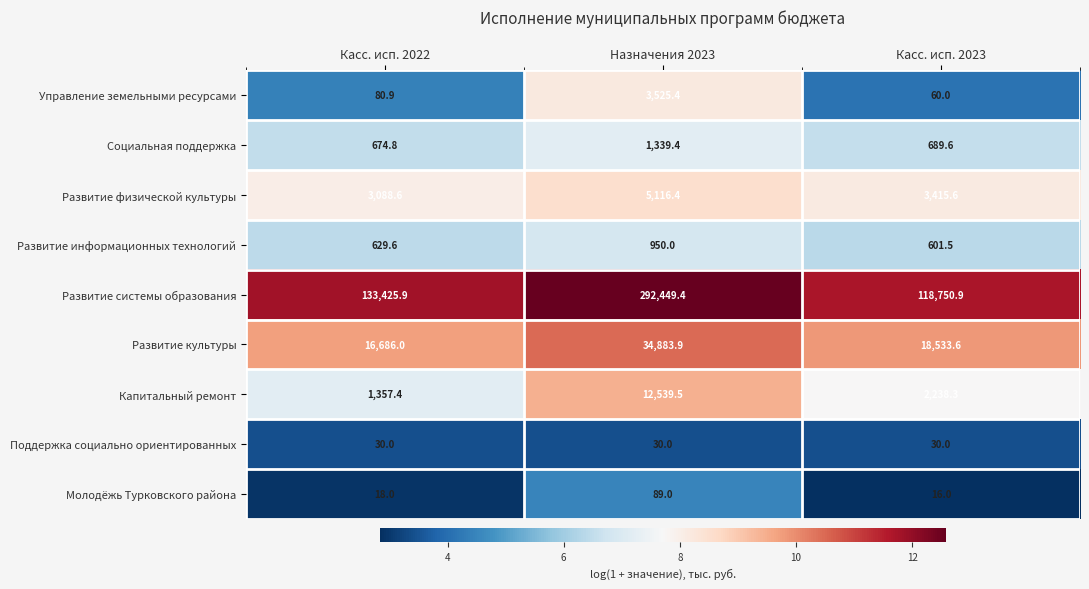

What is the sum of all Развитие культуры values?

70103.5